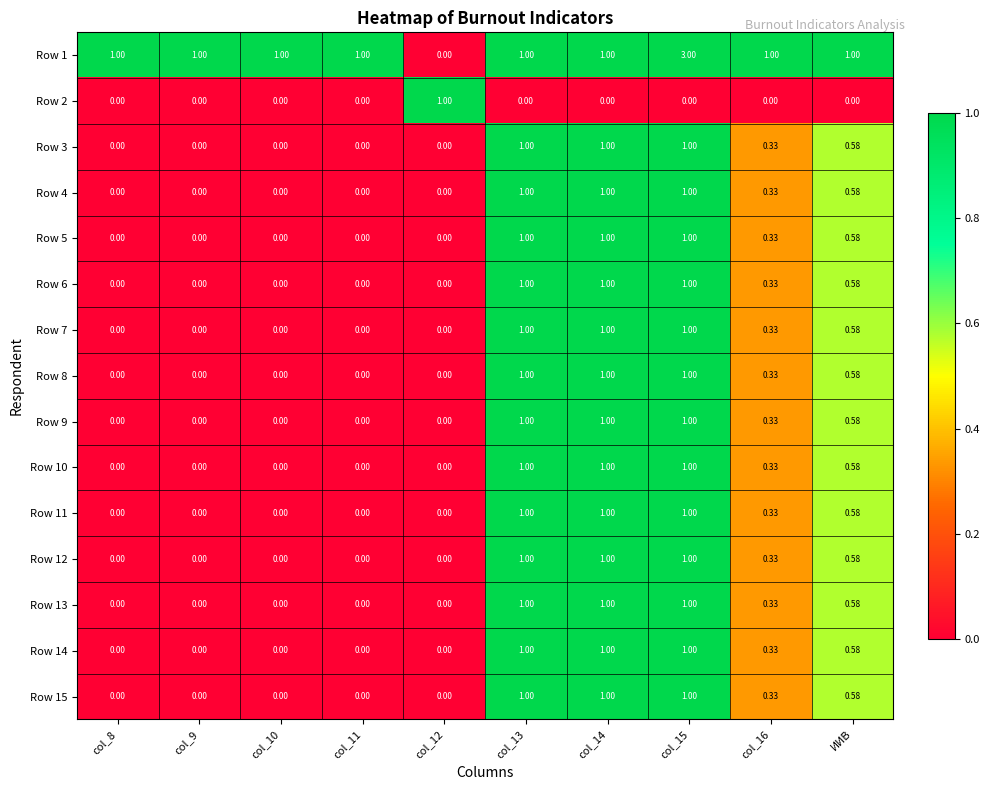

Is the value of Row 14 at col_10 greater than the value of Row 5 at col_15?

No